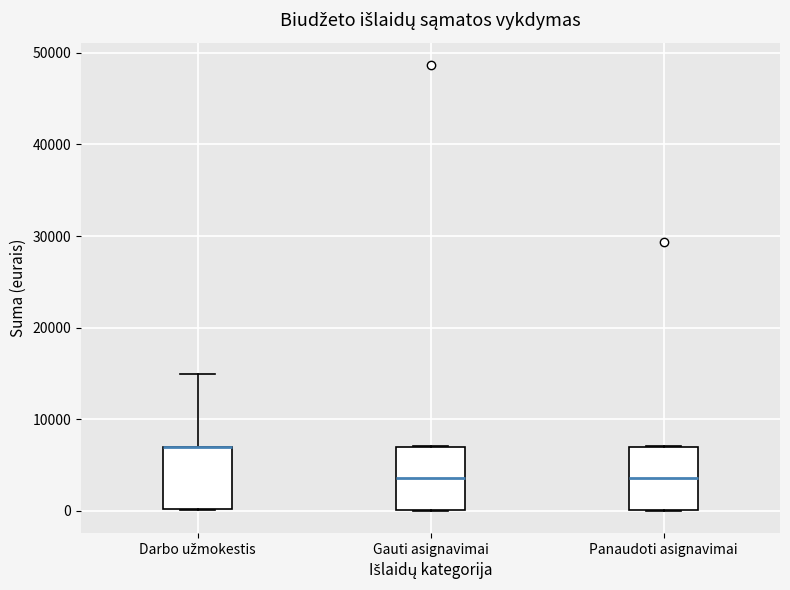

Reading left to right, transcribe this box plot: for each box, give where its median line is, the range the box spans, and where its two whiskers end, as read against the y-axis. The values are not printed on the chart, so give them approximately, as read against the axis.

Darbo užmokestis: median 7000 (drawn on the box's upper edge), box 0 to 7000, whiskers 0 to 15000
Gauti asignavimai: median 4000, box 0 to 7000, whiskers 0 to 7000
Panaudoti asignavimai: median 4000, box 0 to 7000, whiskers 0 to 7000